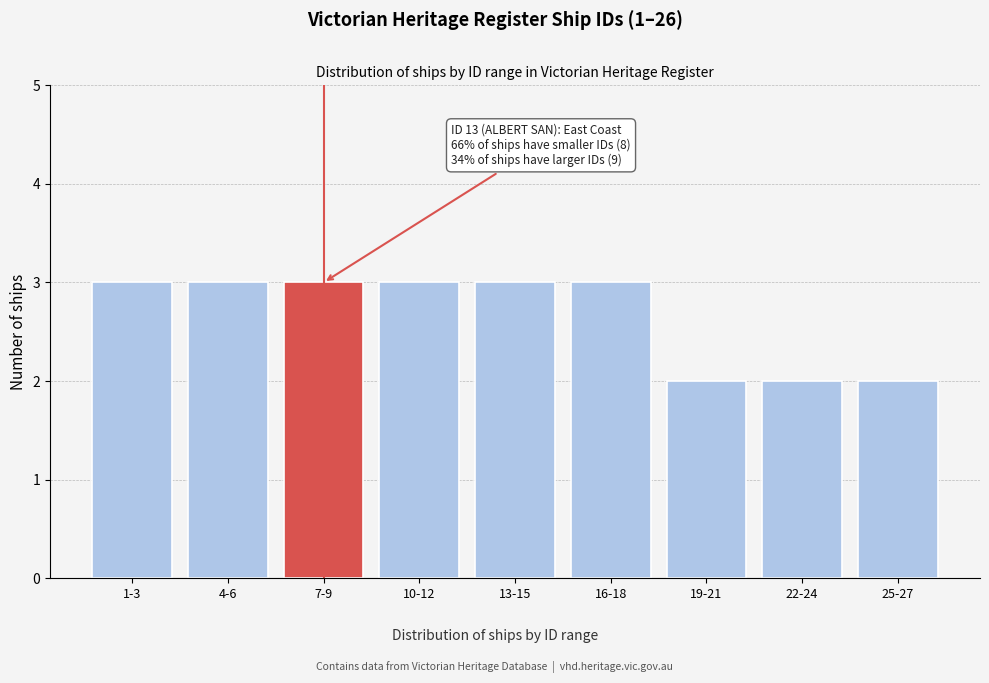

Reading left to right, list all the values displayed in this chart.

3	3	3	3	3	3	2	2	2